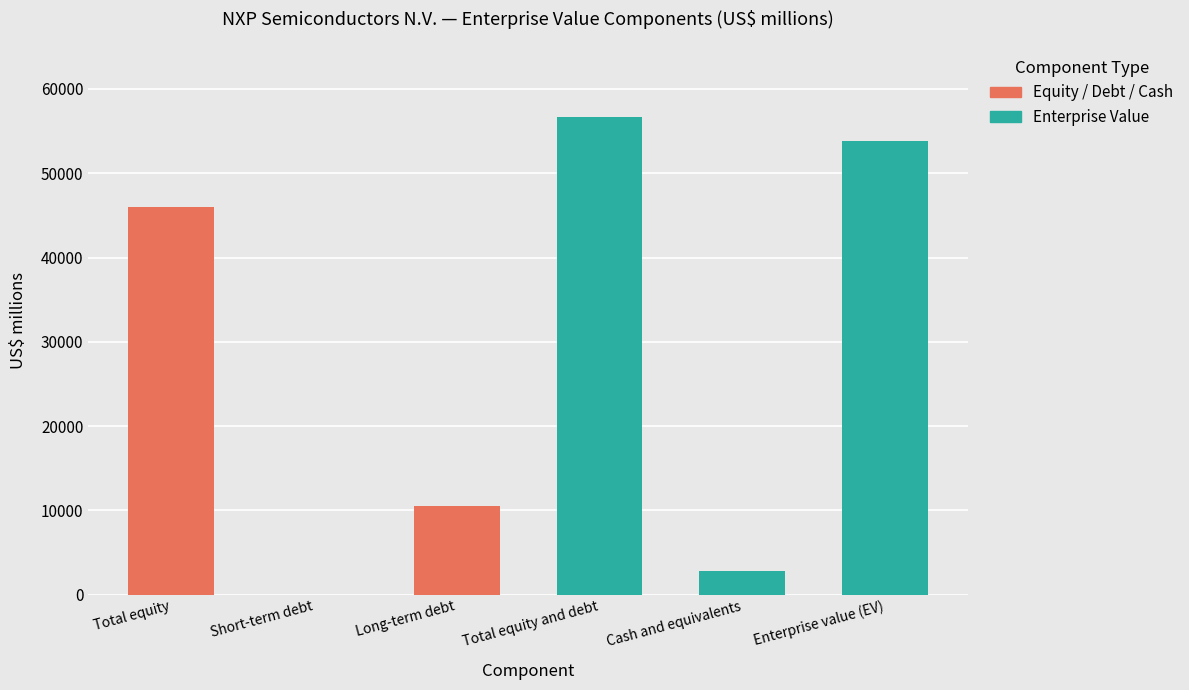

At which label is the value closest to 28313?

Long-term debt